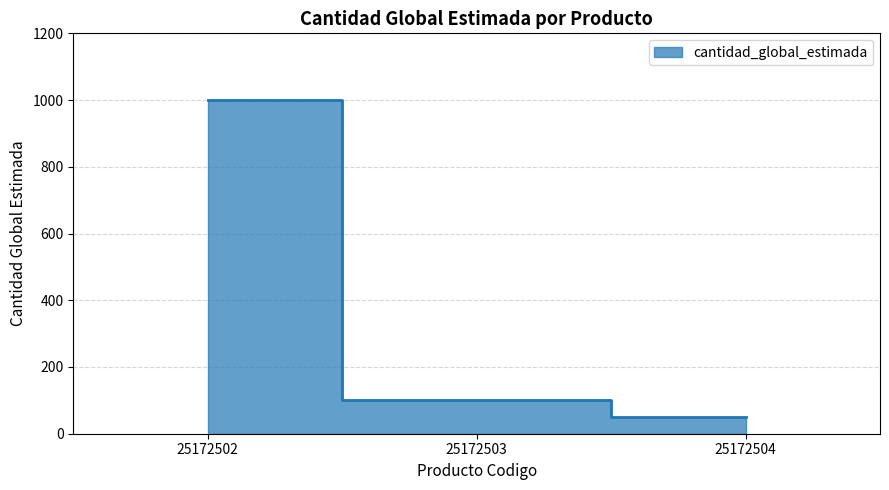

Rank the categories by value from highest to lowest.

25172502, 25172503, 25172504